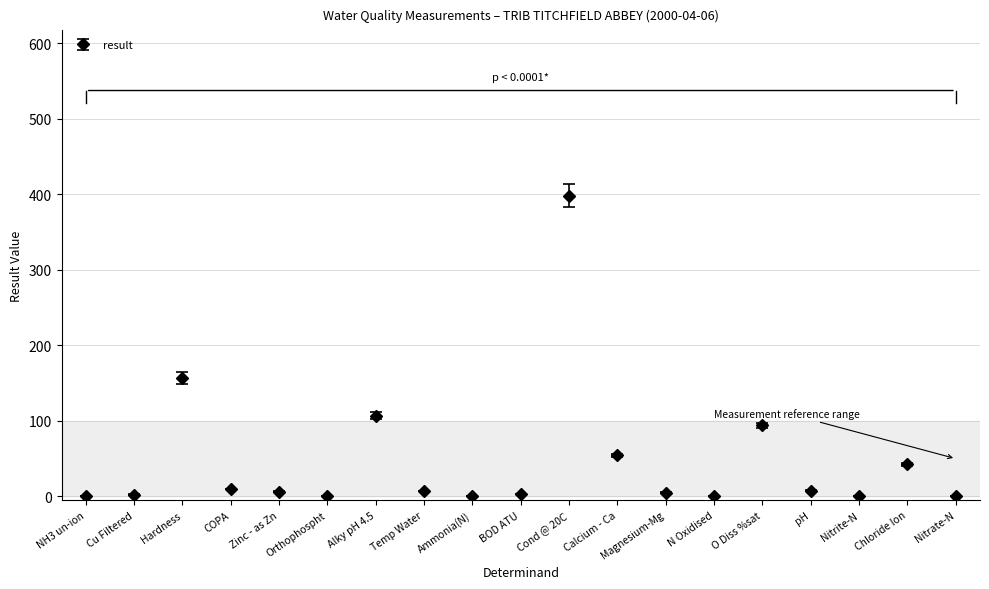

What is the difference between the second highest and second lowest values?

157.0